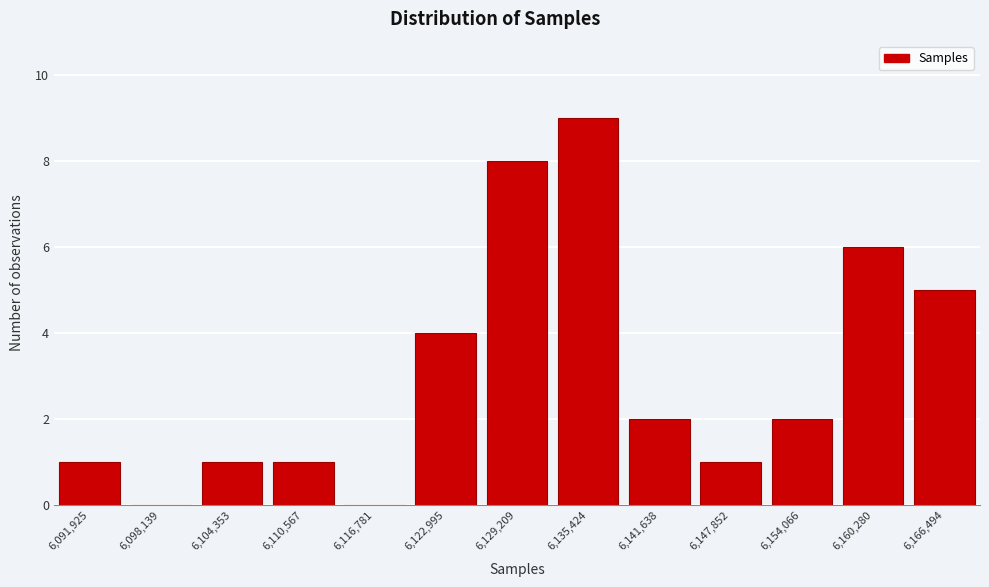

Reading left to right, list all the values displayed in this chart.

6,091,925=1	6,098,139=0	6,104,353=1	6,110,567=1	6,116,781=0	6,122,995=4	6,129,209=8	6,135,424=9	6,141,638=2	6,147,852=1	6,154,066=2	6,160,280=6	6,166,494=5